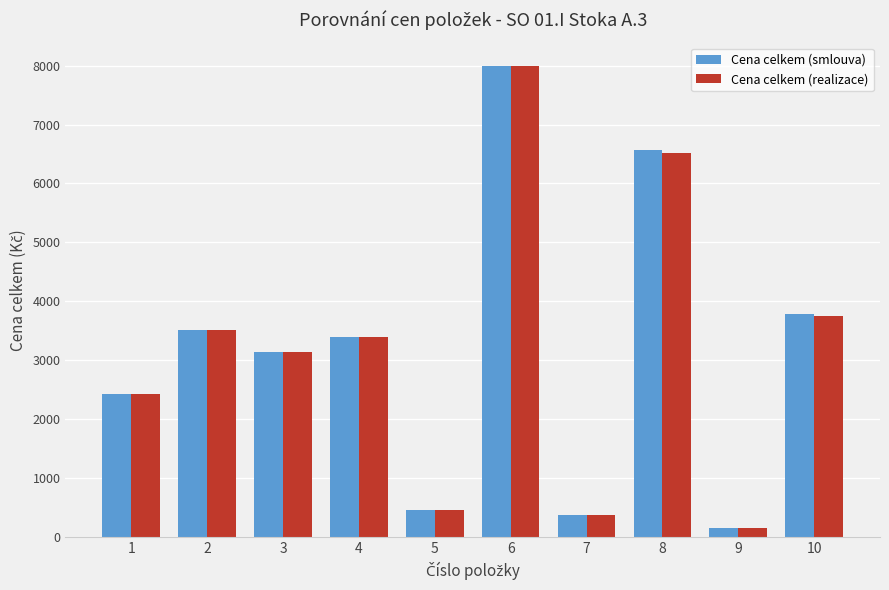

What is the difference between the second highest and second lowest values in the Cena celkem (realizace) series?

6135.9